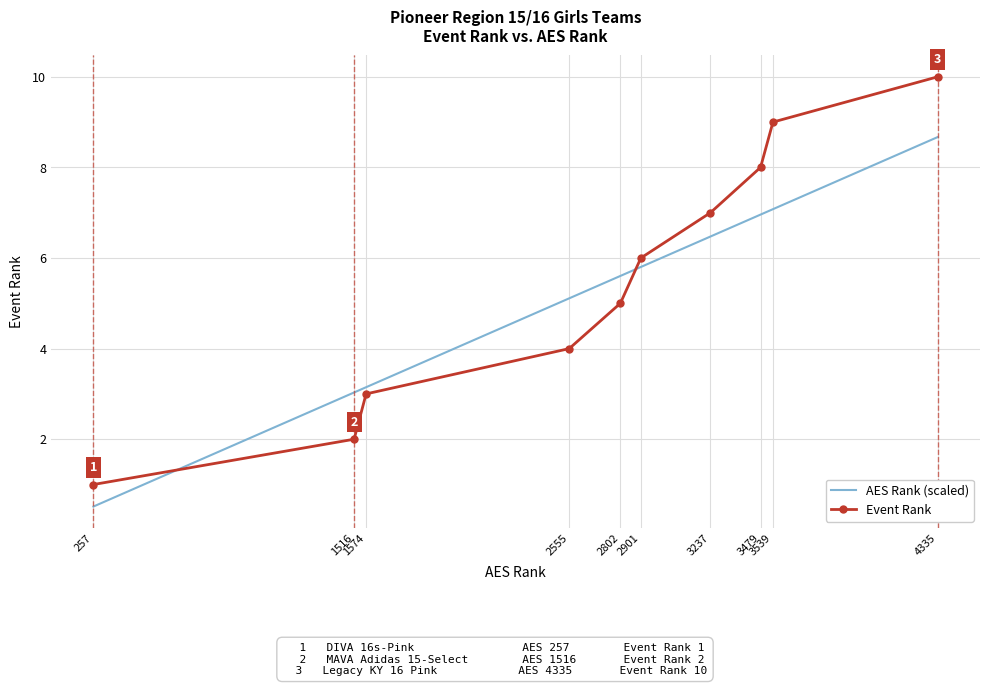

Reading right to left, extract all data points from this chart.

AES Rank (scaled): 4335=8.7	3539=7.1	3479=7.0	3237=6.5	2901=5.8	2802=5.6	2555=5.1	1574=3.1	1516=3.0	257=0.5
Event Rank: 4335=10.0	3539=9.0	3479=8.0	3237=7.0	2901=6.0	2802=5.0	2555=4.0	1574=3.0	1516=2.0	257=1.0